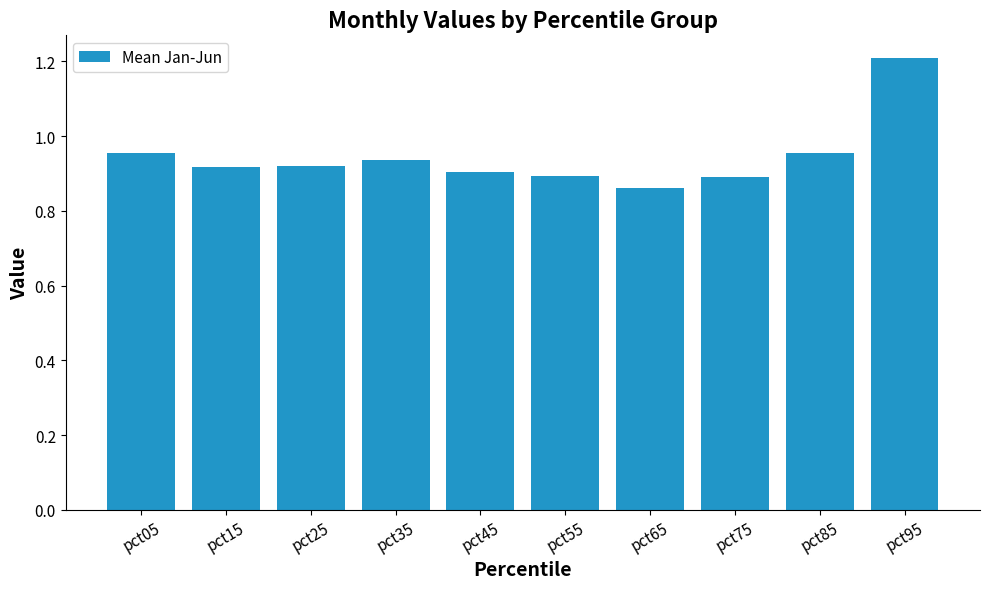

At which category does the chart reach its minimum across all series?

pct65